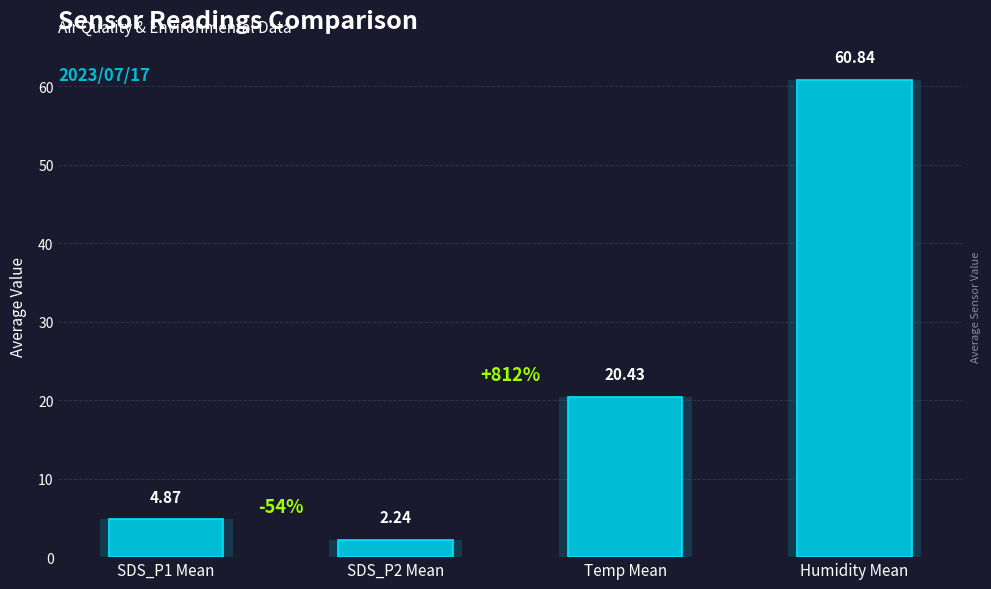

What is the label of the 2nd bar from the left?

SDS_P2 Mean